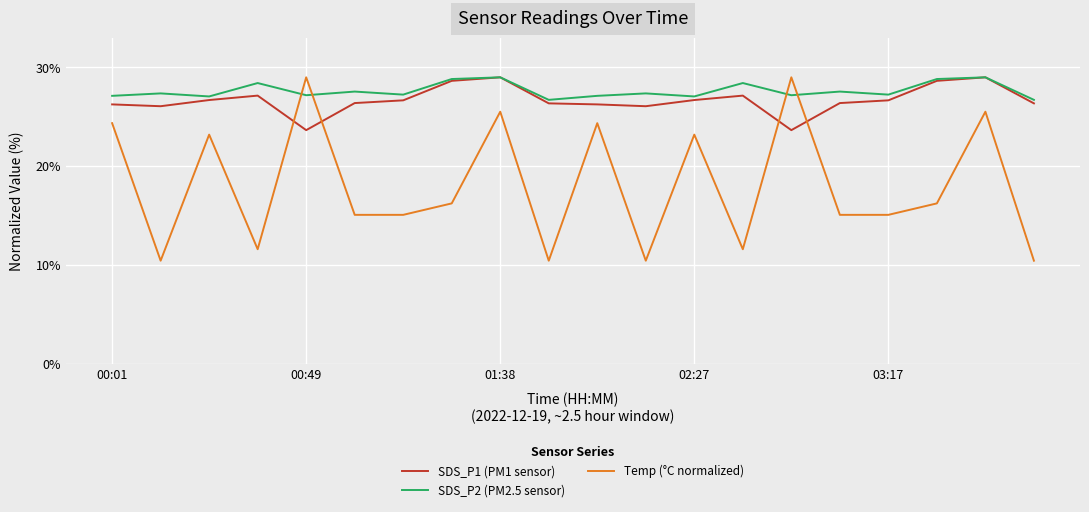

Which series has the largest range (max minus min)?

Temp (°C normalized)